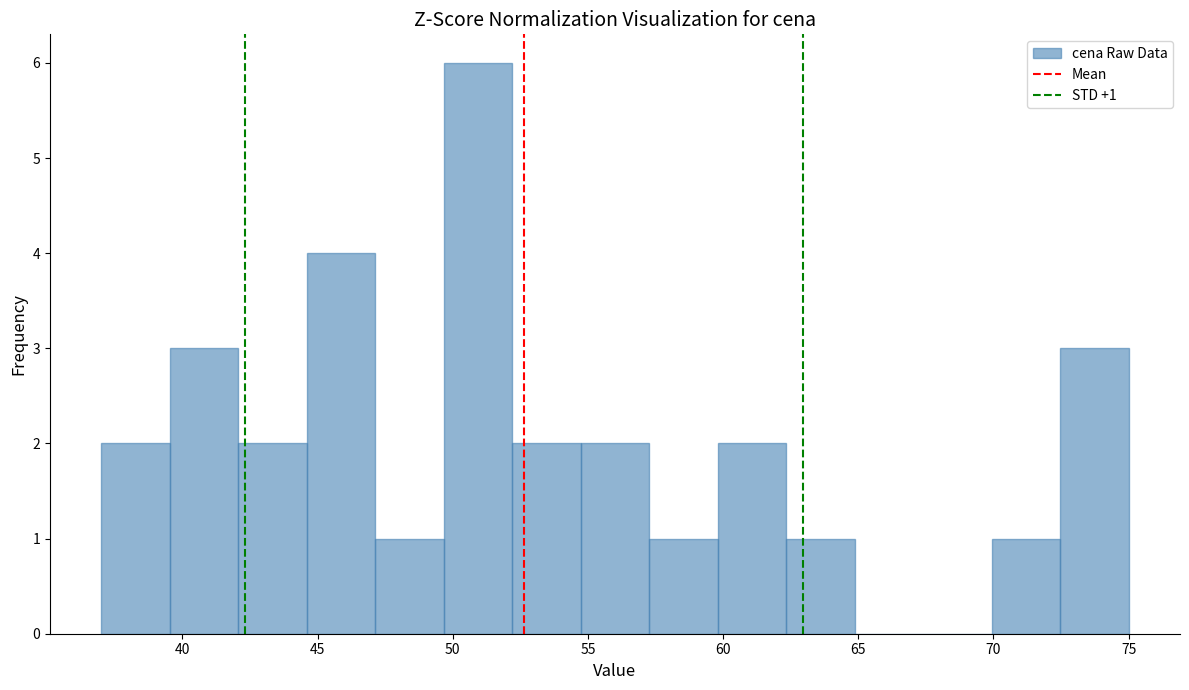

Which range on the x-axis has the tallest bar?

49.5 to 52.0